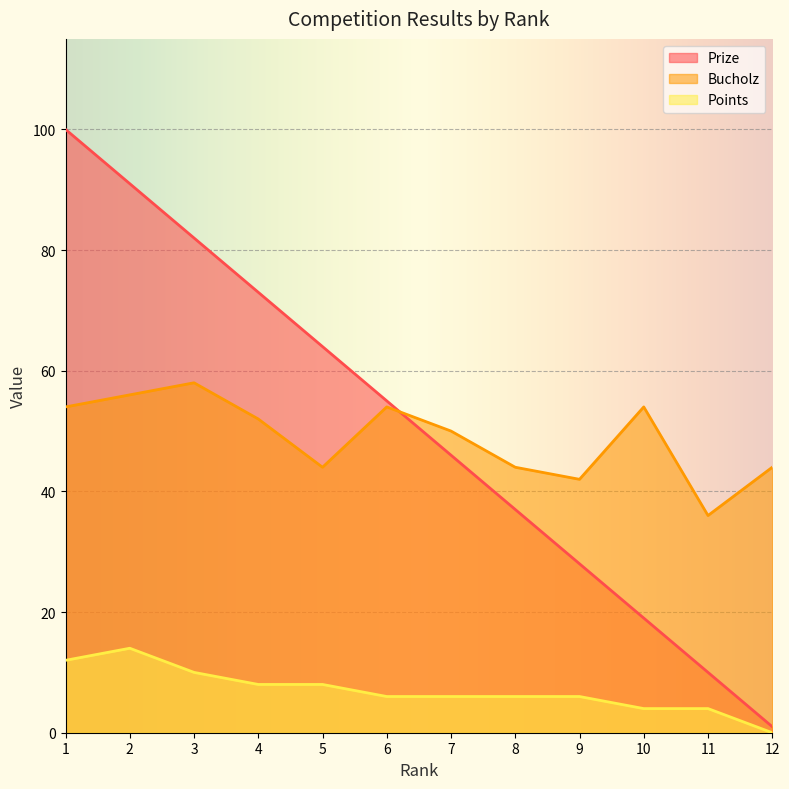

Which series changed the most between 7 and 11?

Prize